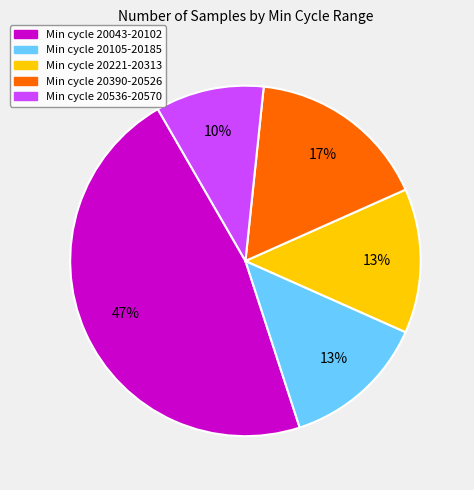

To the nearest percent, what is the difference between the largest and smallest slice percentages?

37%